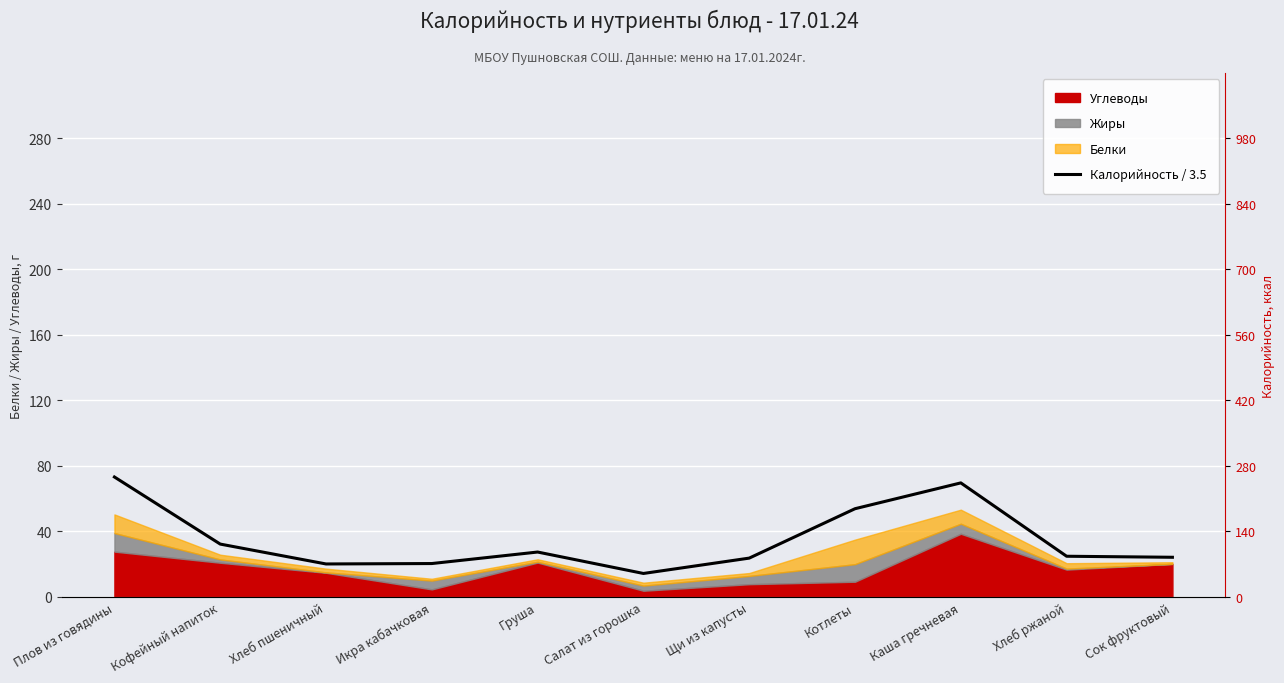

What is the sum of all values?

384.2